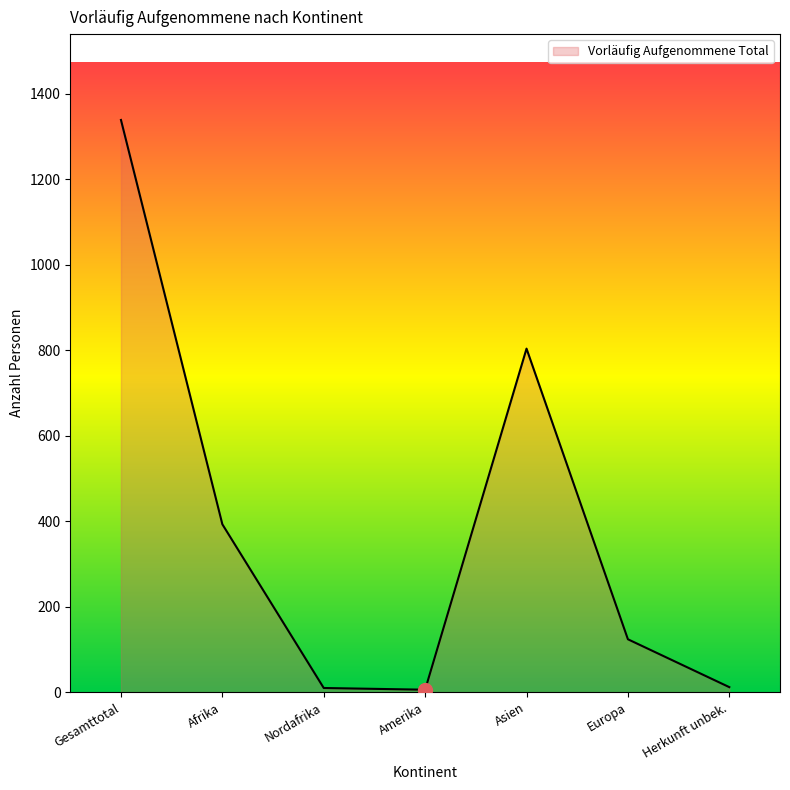

What is the ratio of the value at Gesamttotal to the value at Asien?

1.7